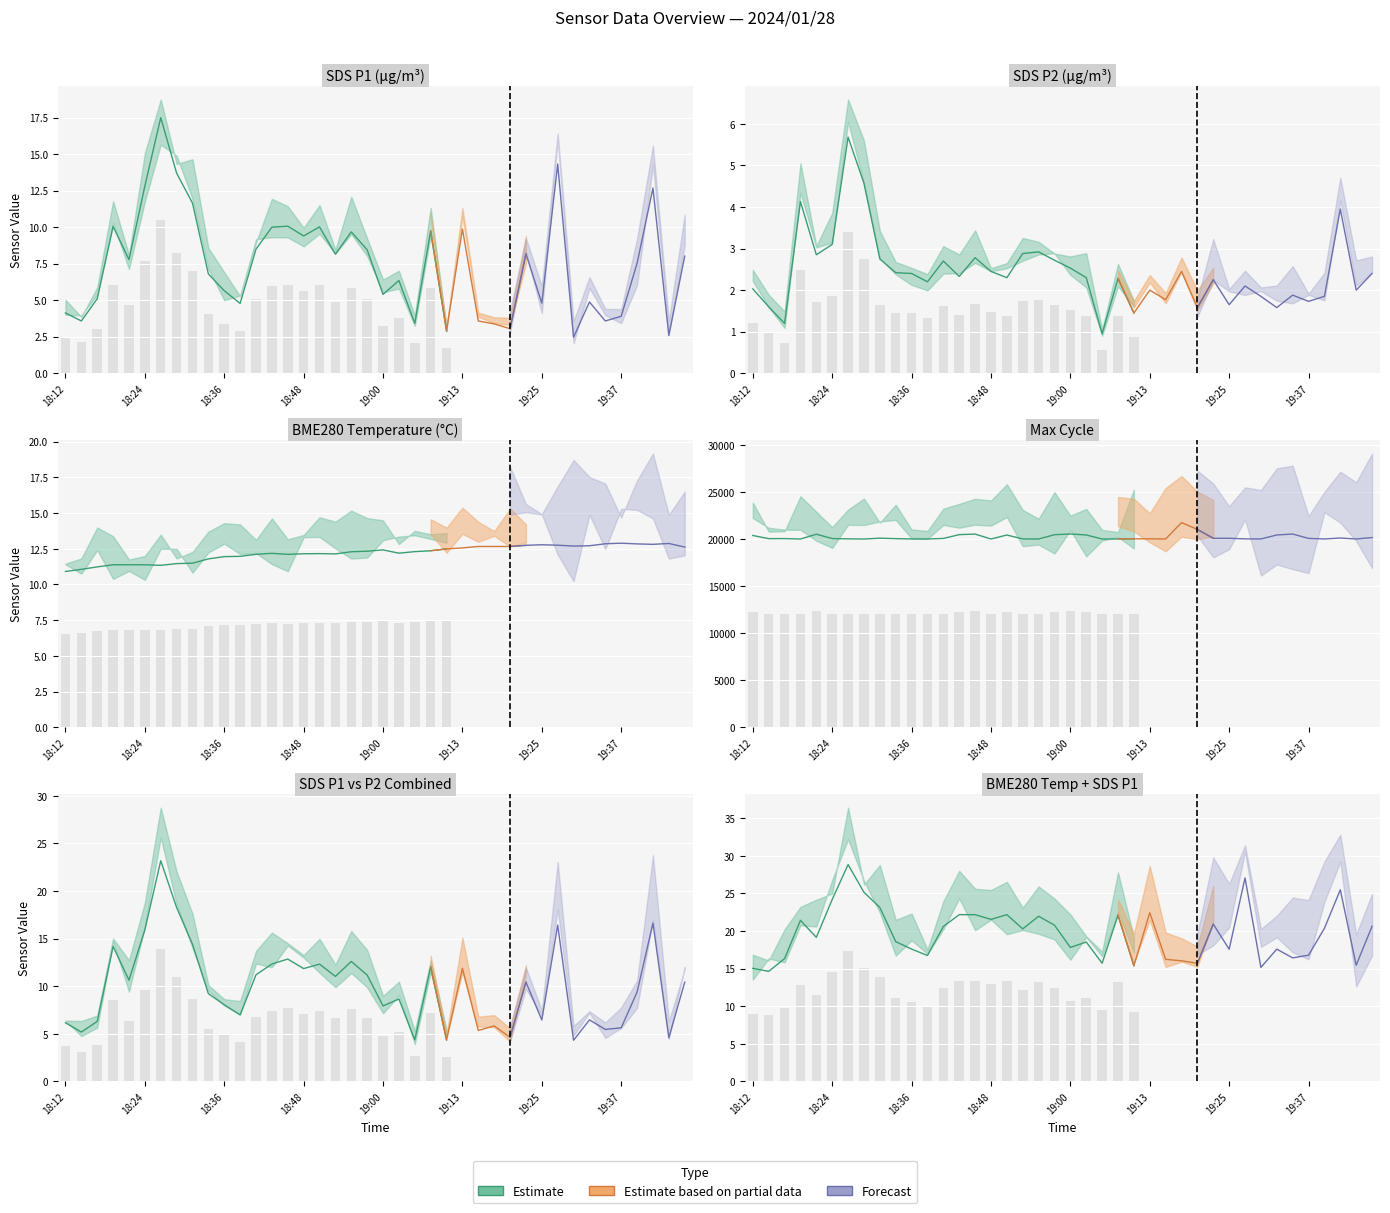

What is the label of the 13th bar from the left?

18:41